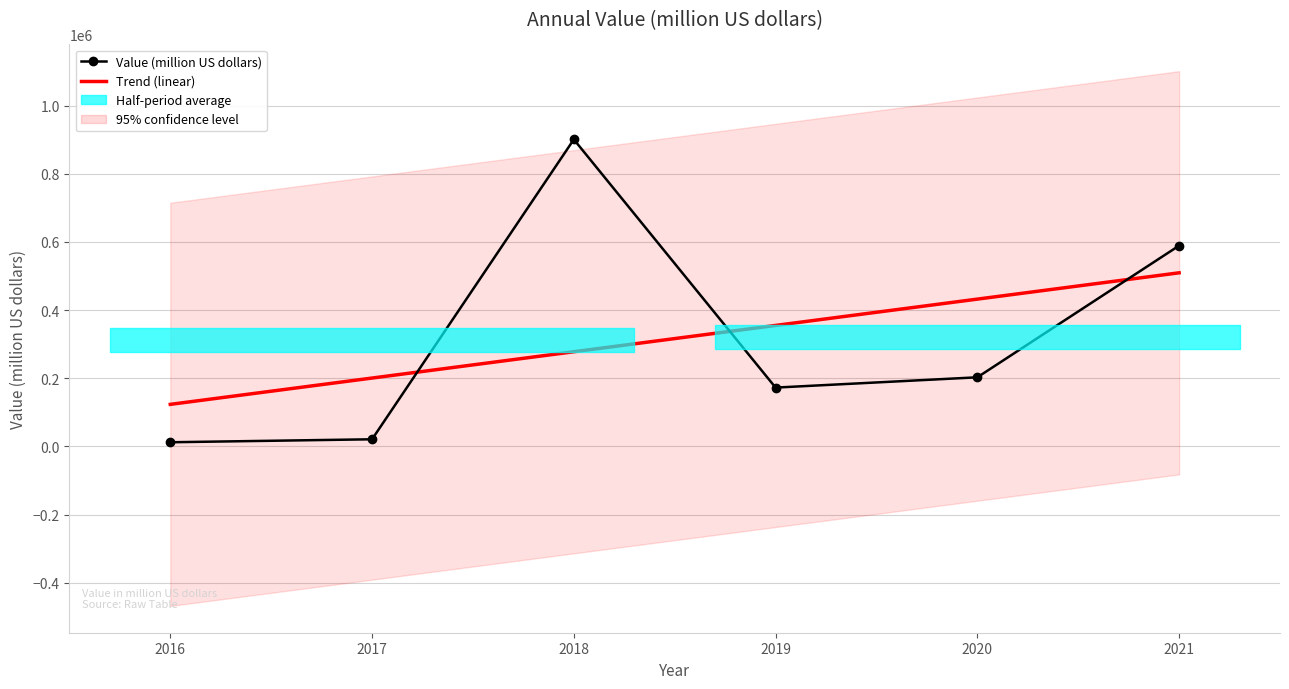

How many times do Trend (linear) and Value (million US dollars) cross each other?

3